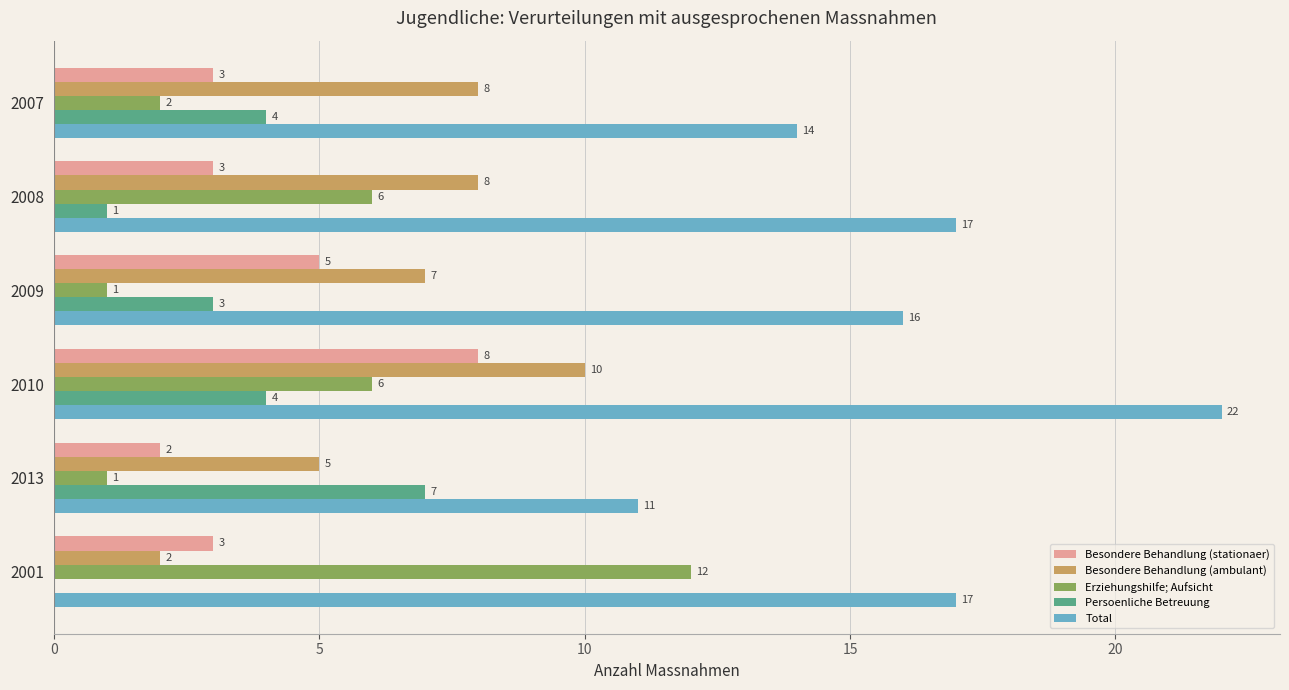

Is it true that Besondere Behandlung (ambulant) equals 2 at 2007?

False